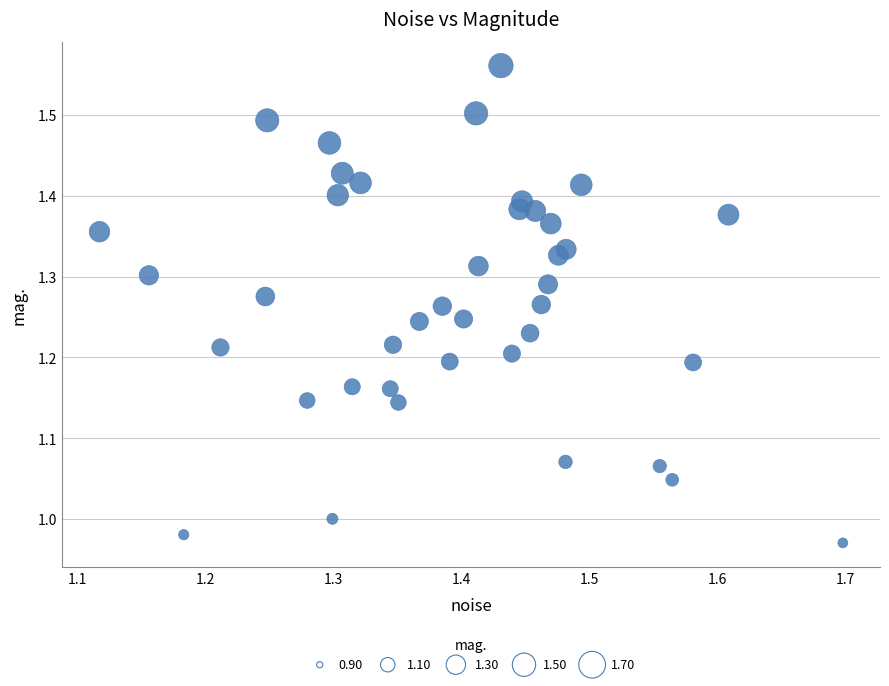

What is the range of X values (max minus min)?

0.6